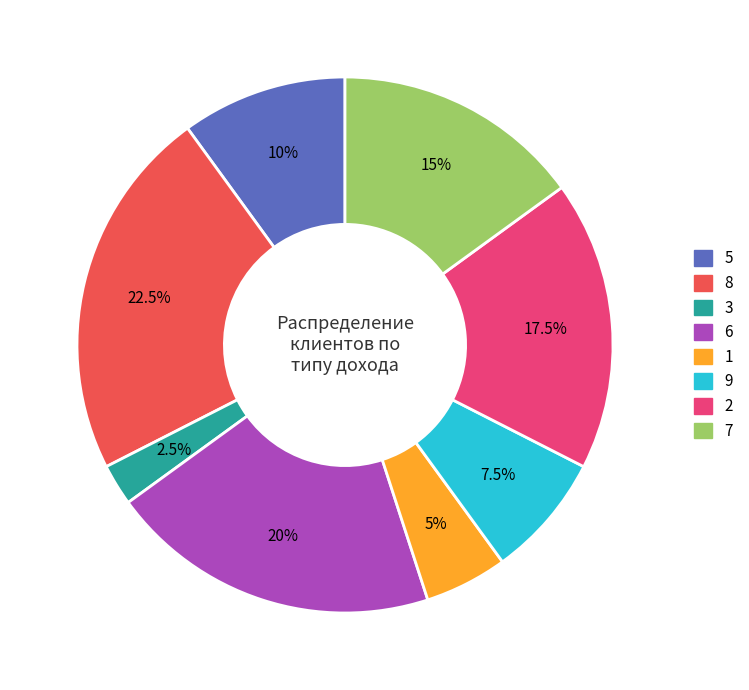

What is the ratio of the value at 6 to the value at 9?

2.7